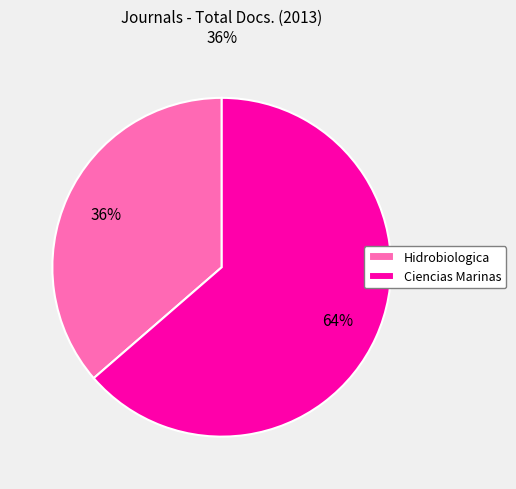

Between Hidrobiologica and Ciencias Marinas, which is larger?

Ciencias Marinas